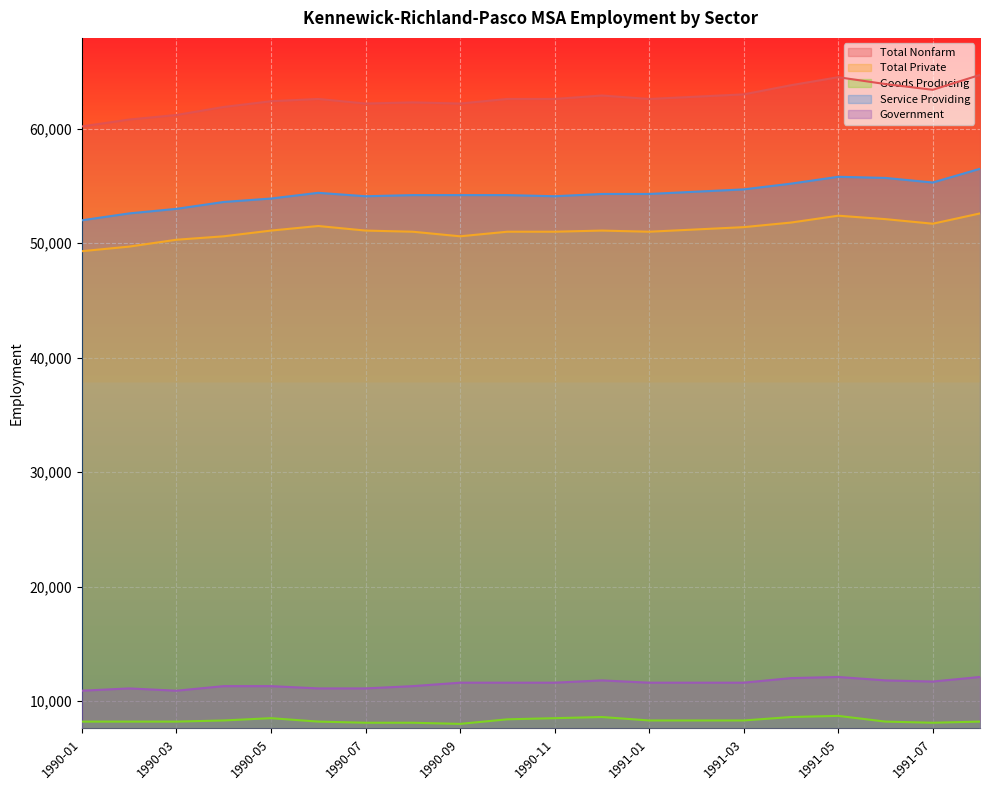

Is it true that Goods Producing equals 8300 at 1991-01?

True